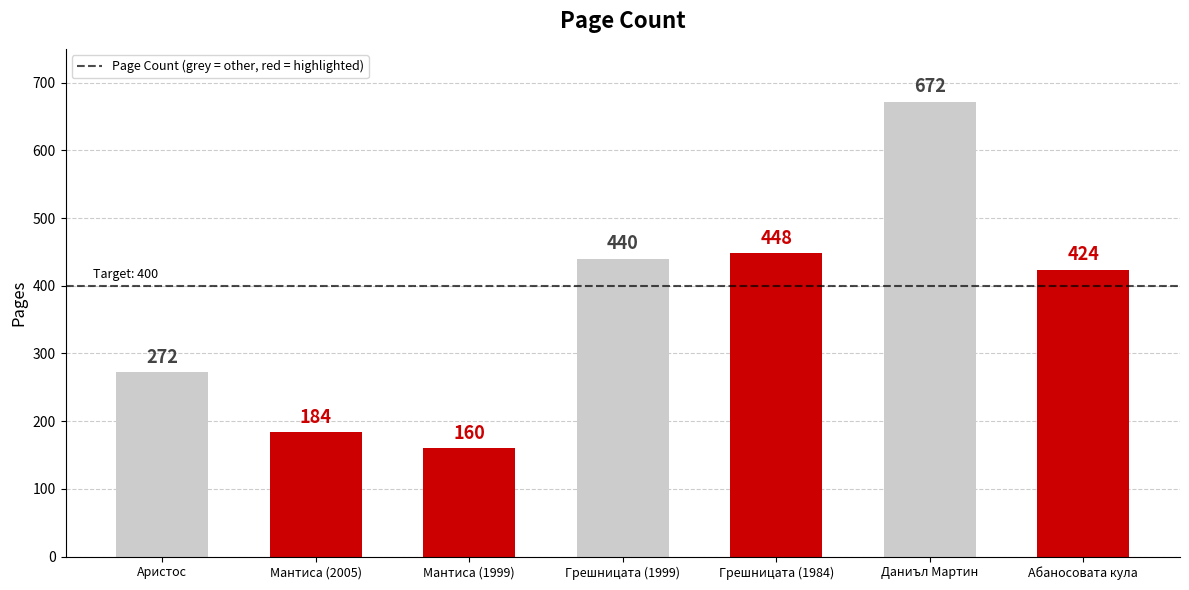

Where does the data first go above 424?

Грешницата (1999)